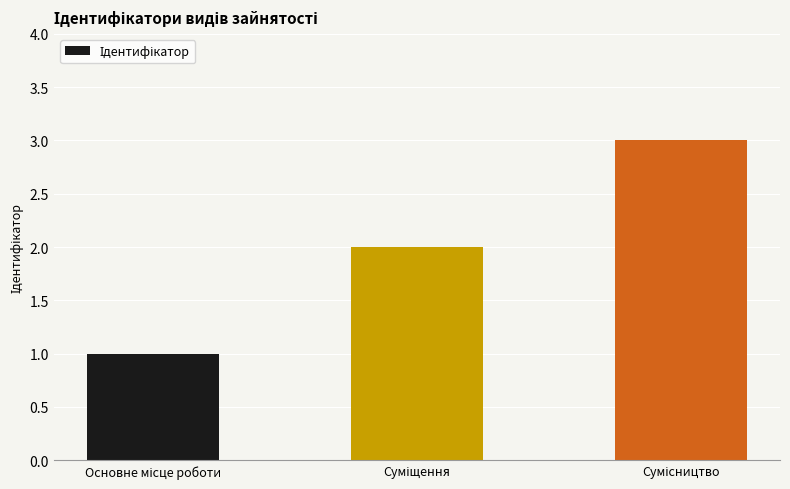

What is the sum of all values?

6